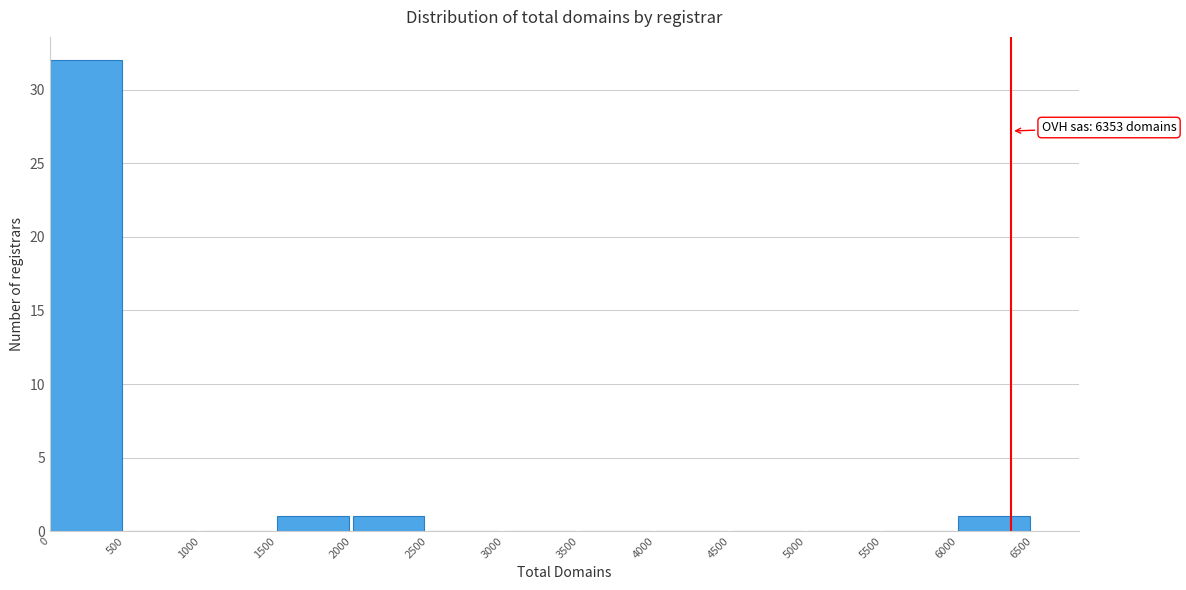

Which range on the x-axis has the tallest bar?

0 to 500